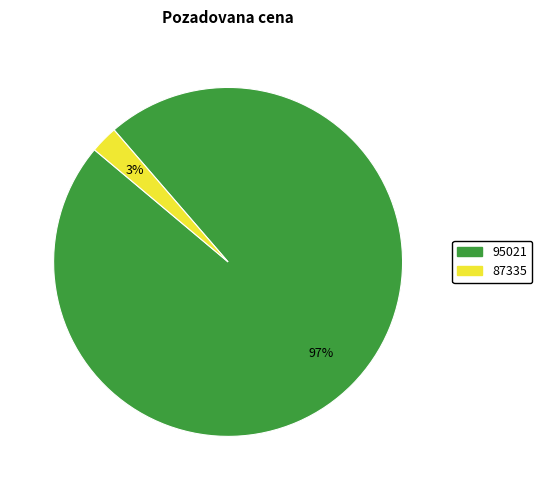

Which has a higher value, 87335 or 95021?

95021